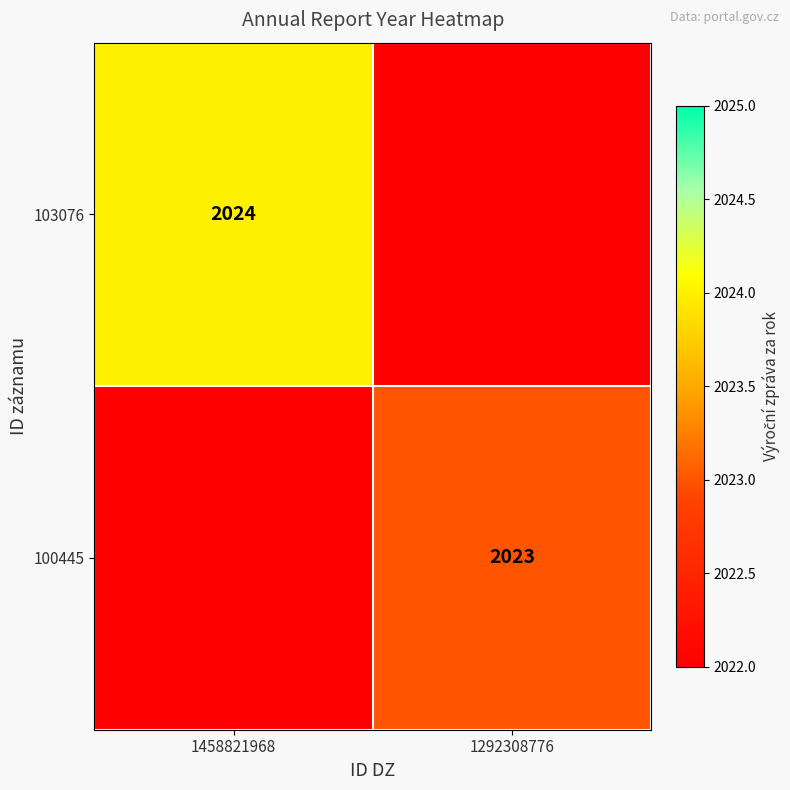

Is it true that 100445 equals 2023 at 1292308776?

True